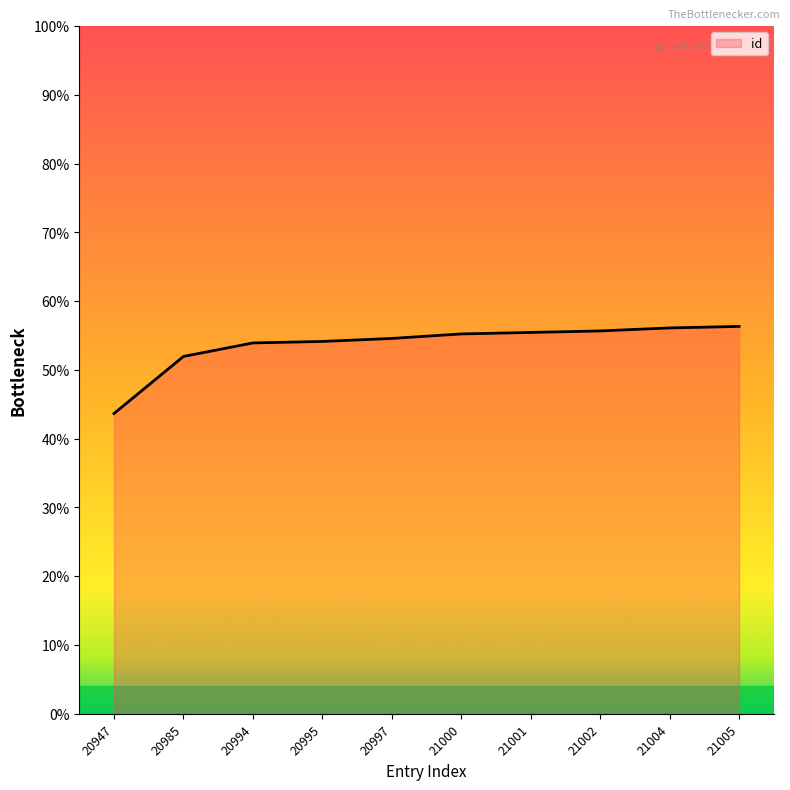

What value does the data have at 21005, to the nearest 10?

21000